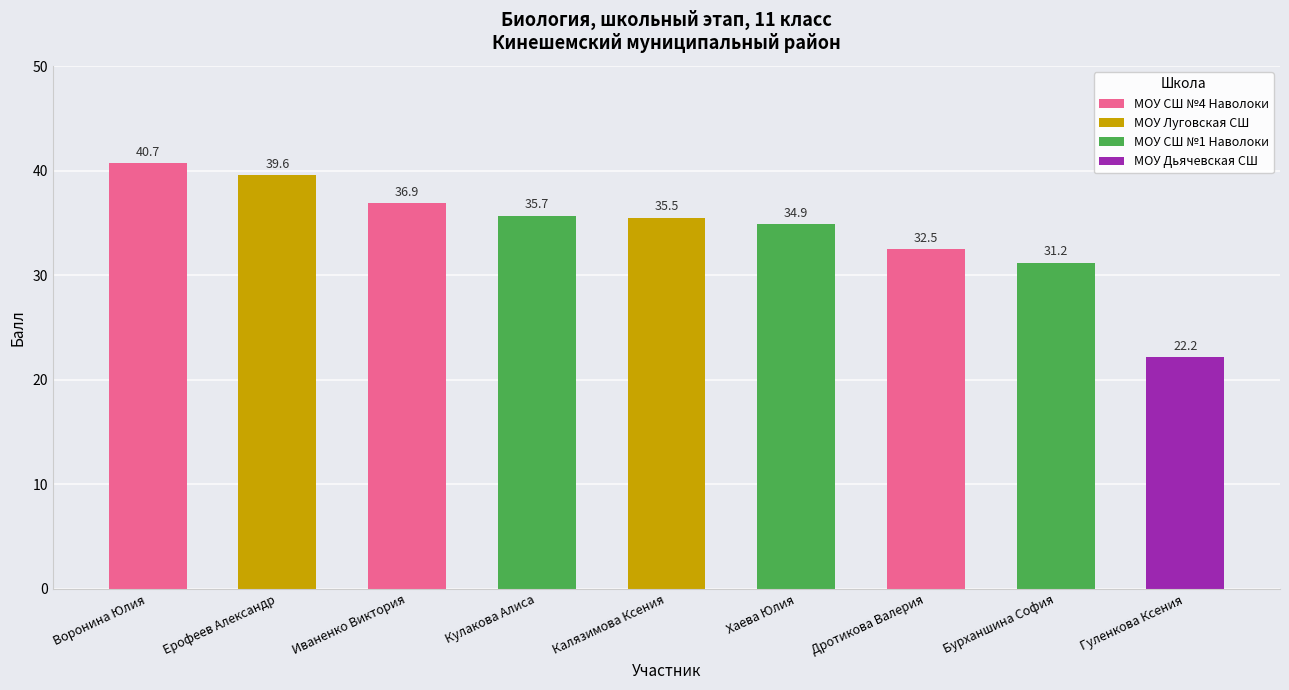

What is the greatest value displayed?

40.7